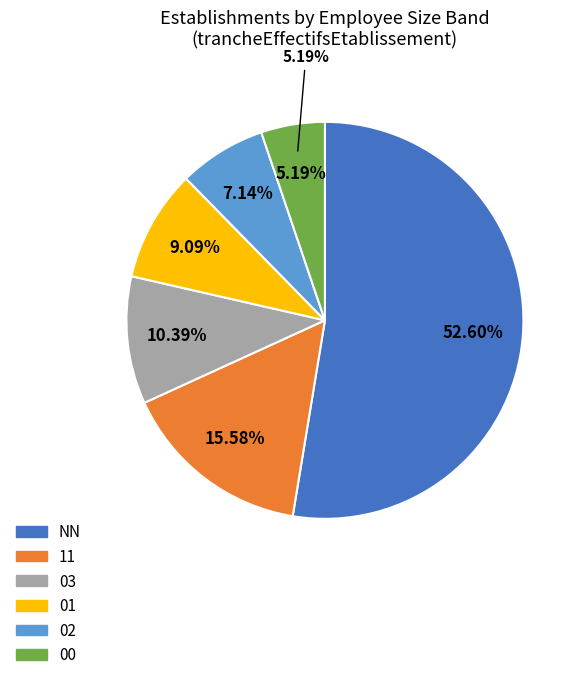

What is the majority slice?

NN